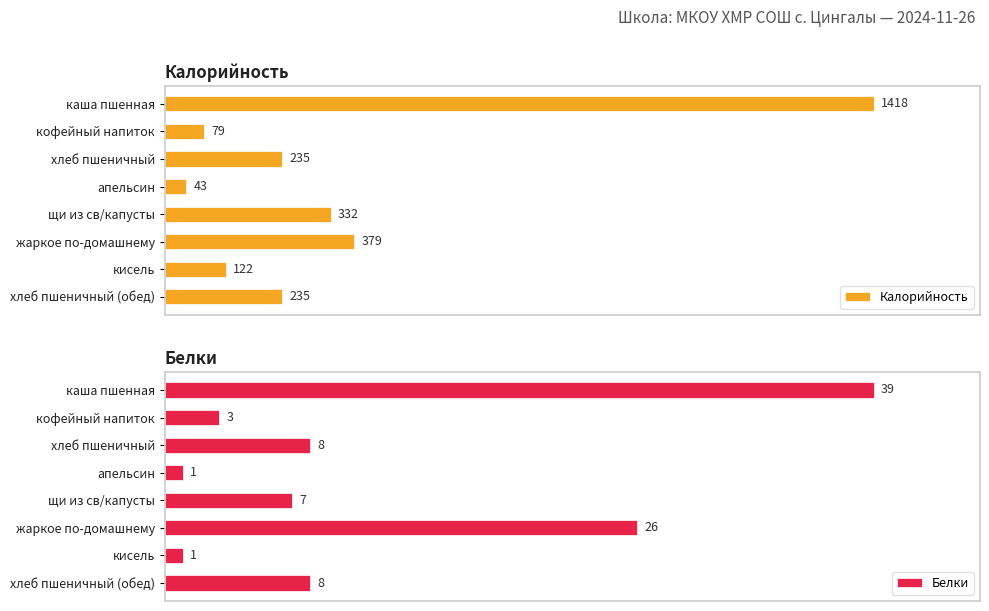

At which label does Калорийность reach its minimum?

апельсин